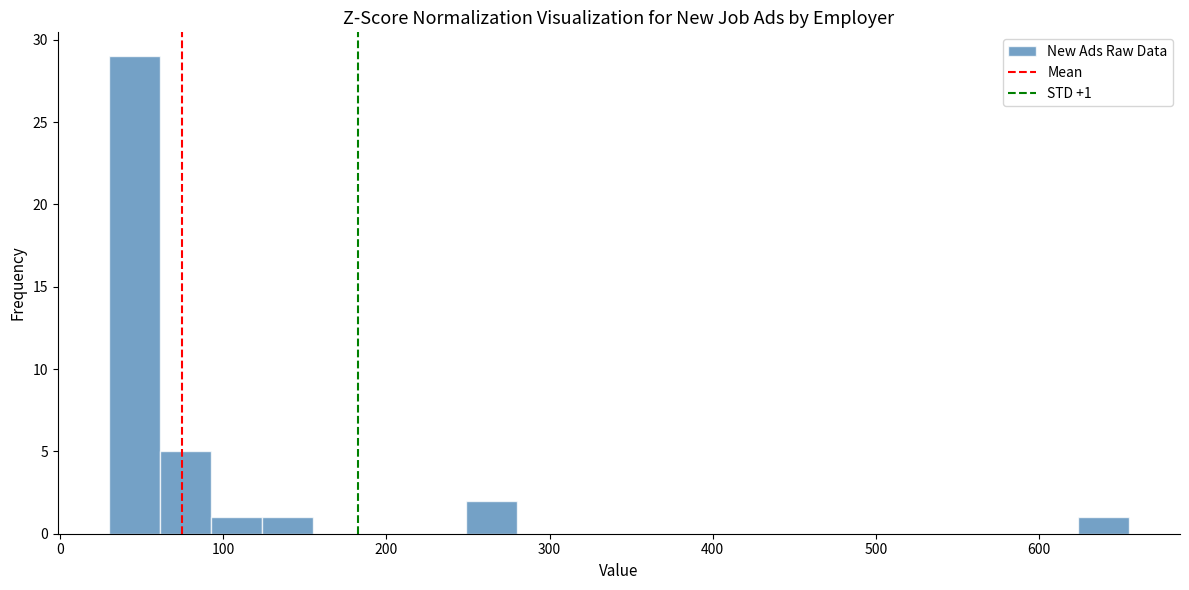

Read against the x-axis, roughly where is the centre of the tallest bar?

50